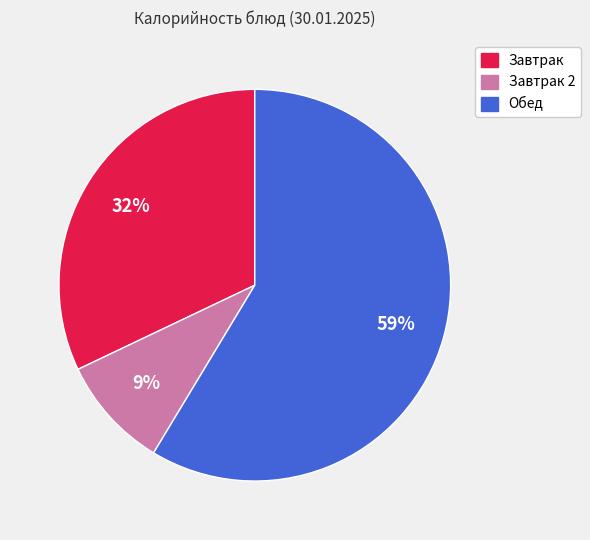

Is there any slice that represents more than half of the pie?

Yes